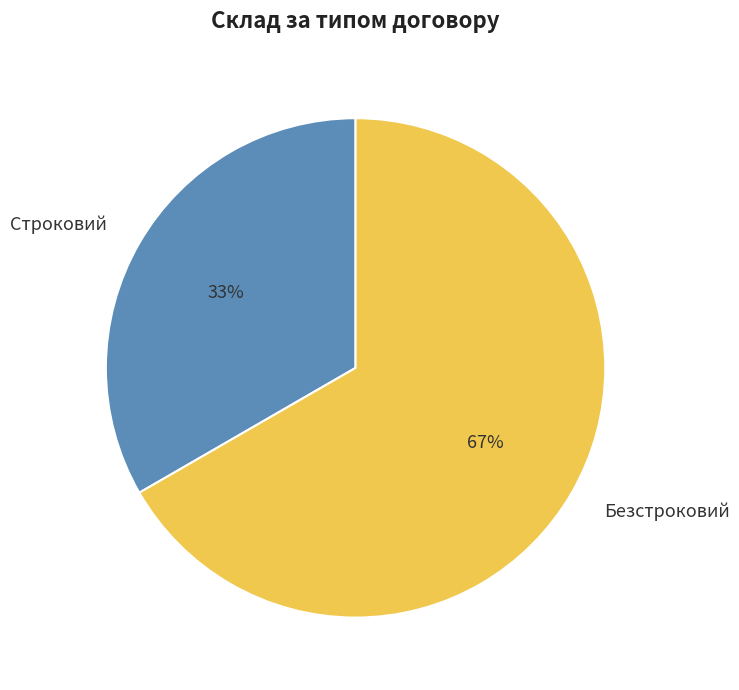

Between Строковий and Безстроковий, which is larger?

Безстроковий